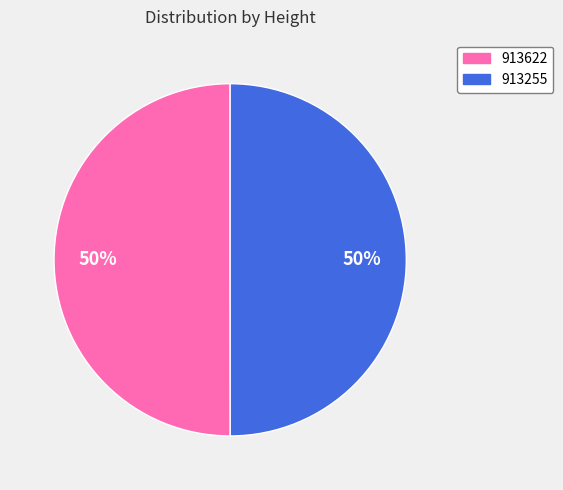

To the nearest percent, what is the combined percentage of 913622 and 913255?

100%